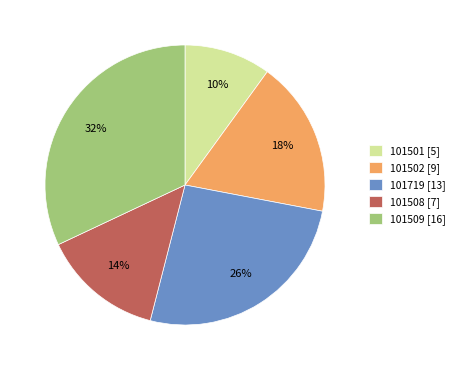

To the nearest percent, what percentage of the pie is 101508 [7]?

14%